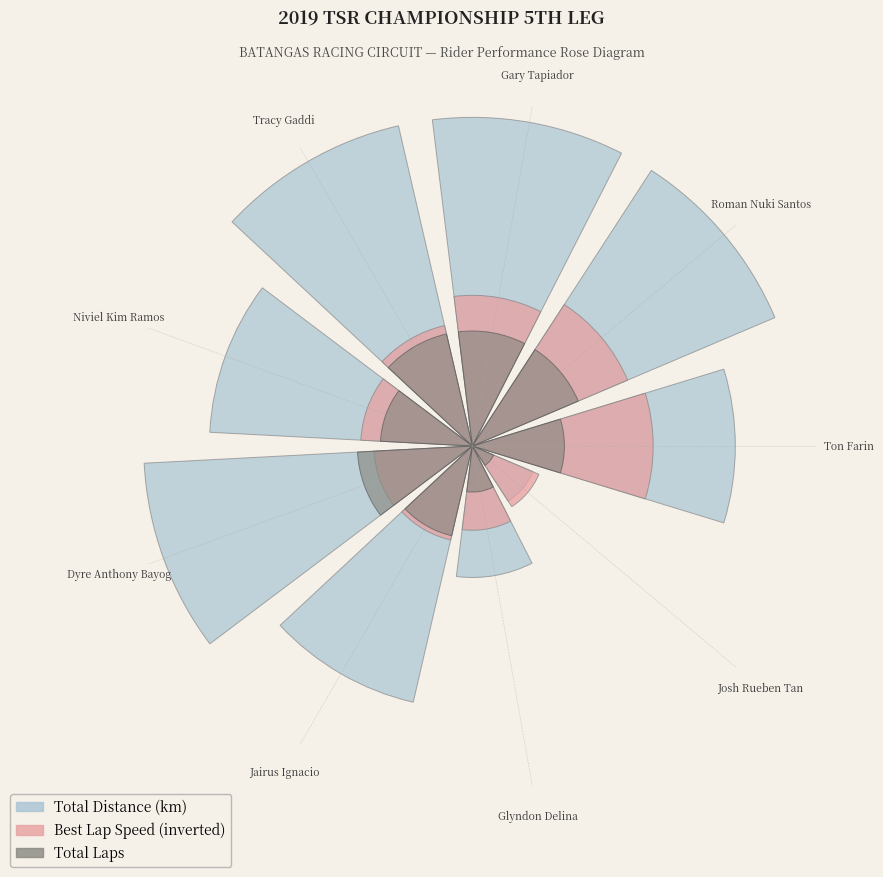

How many segments does this pie chart have?

9